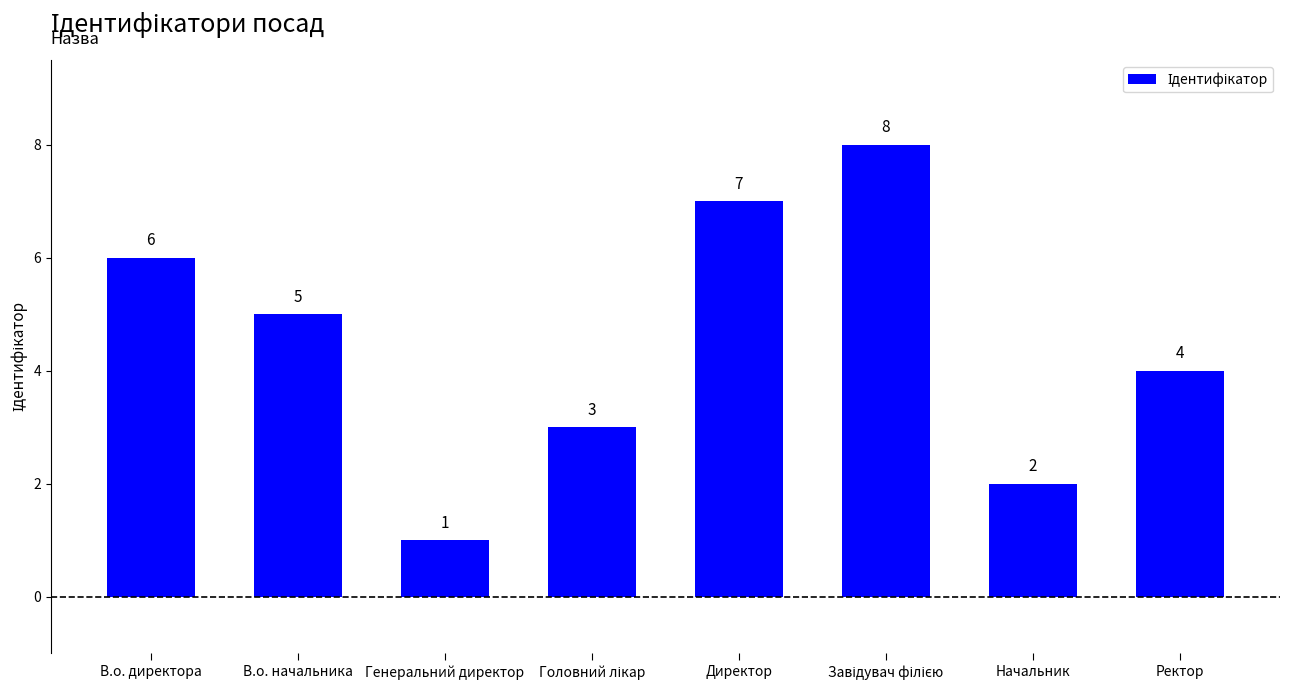

Reading right to left, transcribe all the data shown in this chart.

4	2	8	7	3	1	5	6